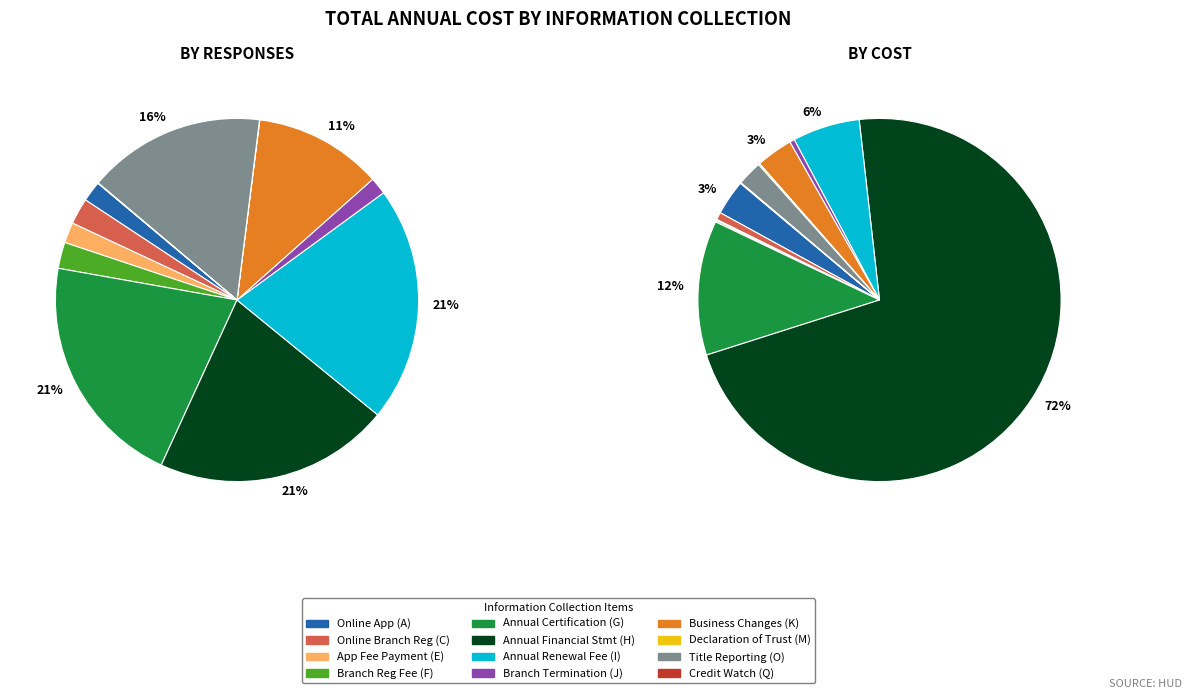

Which slice is the largest?

H